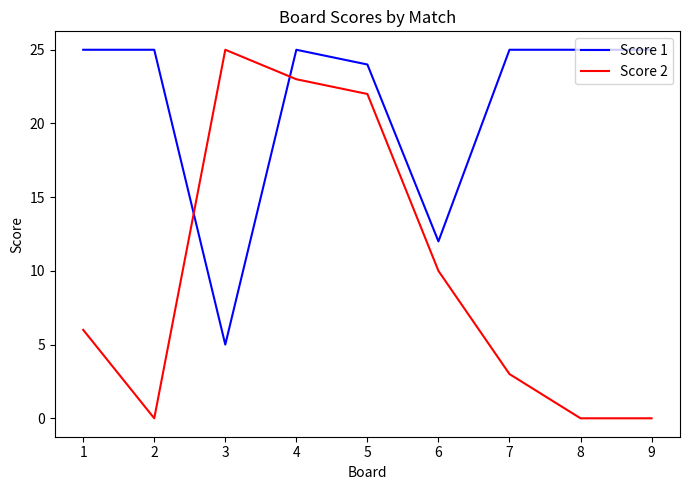

What are all the series names shown in the legend?

Score 1, Score 2